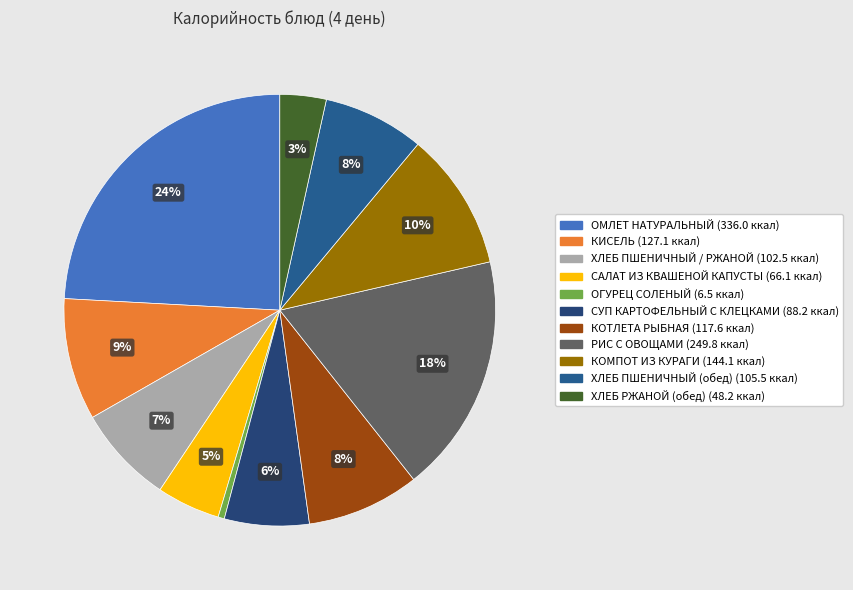

The ОГУРЕЦ СОЛЕНЫЙ slice represents 1% of the pie. True or false?

False